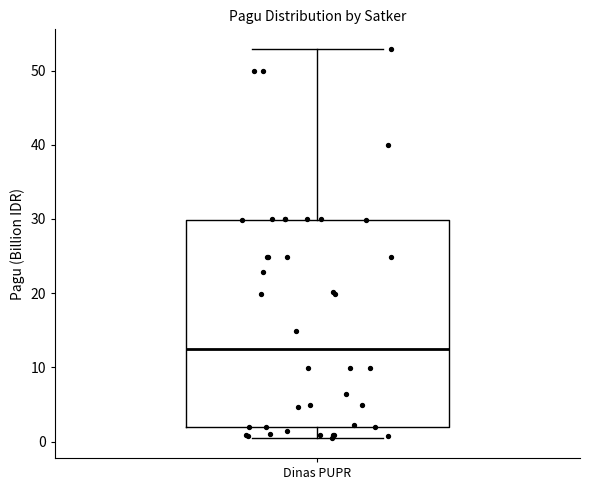

Transcribe this box plot: give where the median line is, the range the box spans, and where the two whiskers end, as read against the y-axis. The values are not printed on the chart, so give them approximately, as read against the axis.

median 12, box 2 to 30, whiskers 0 to 53